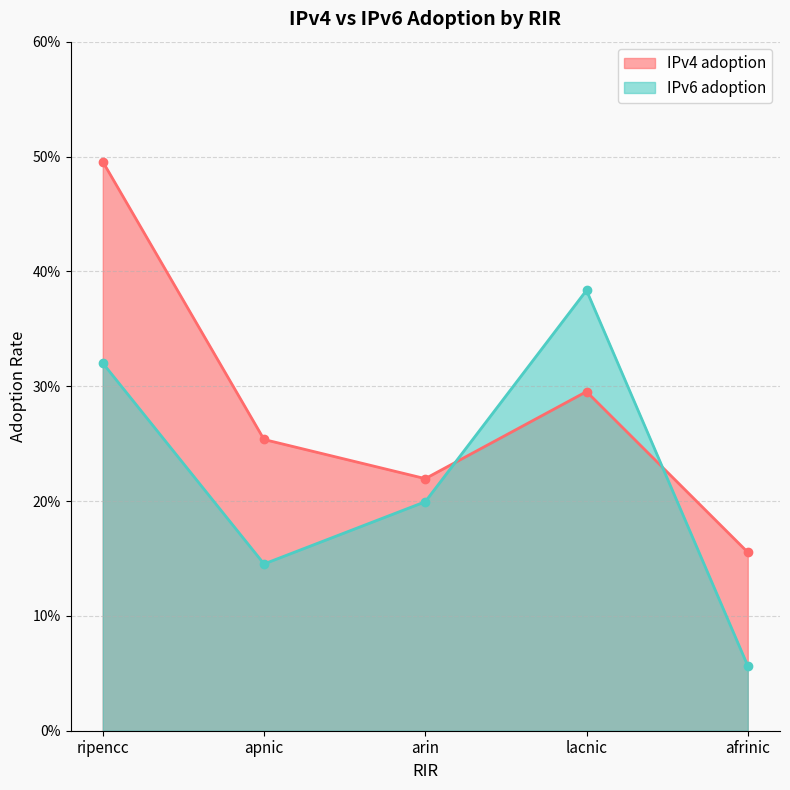

Reading left to right, extract all data points from this chart.

IPv4 adoption: ripencc=0.5	apnic=0.3	arin=0.2	lacnic=0.3	afrinic=0.2
IPv6 adoption: ripencc=0.3	apnic=0.1	arin=0.2	lacnic=0.4	afrinic=0.1